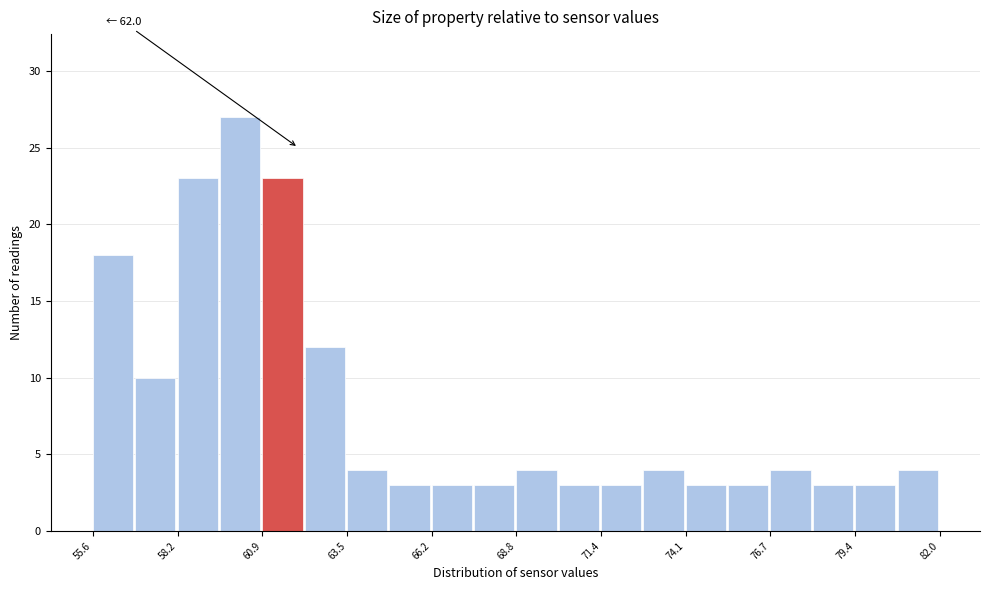

Read against the x-axis, roughly where is the centre of the tallest bar?

60.0